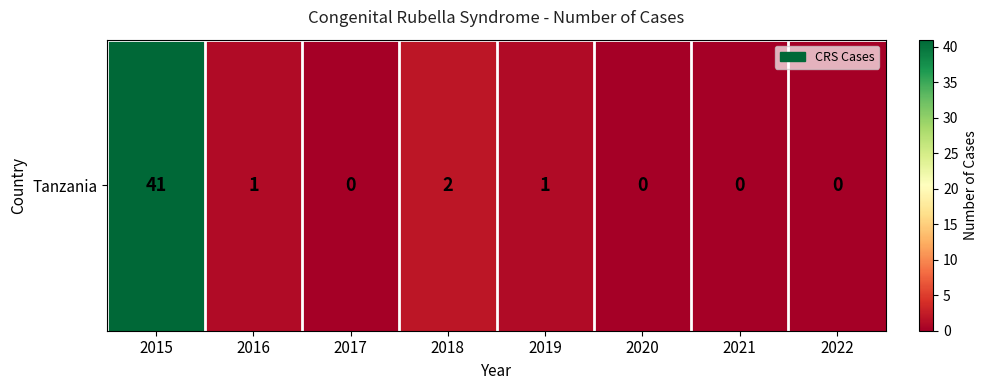

Rank the categories by value from highest to lowest.

2015, 2018, 2016, 2019, 2017, 2020, 2021, 2022